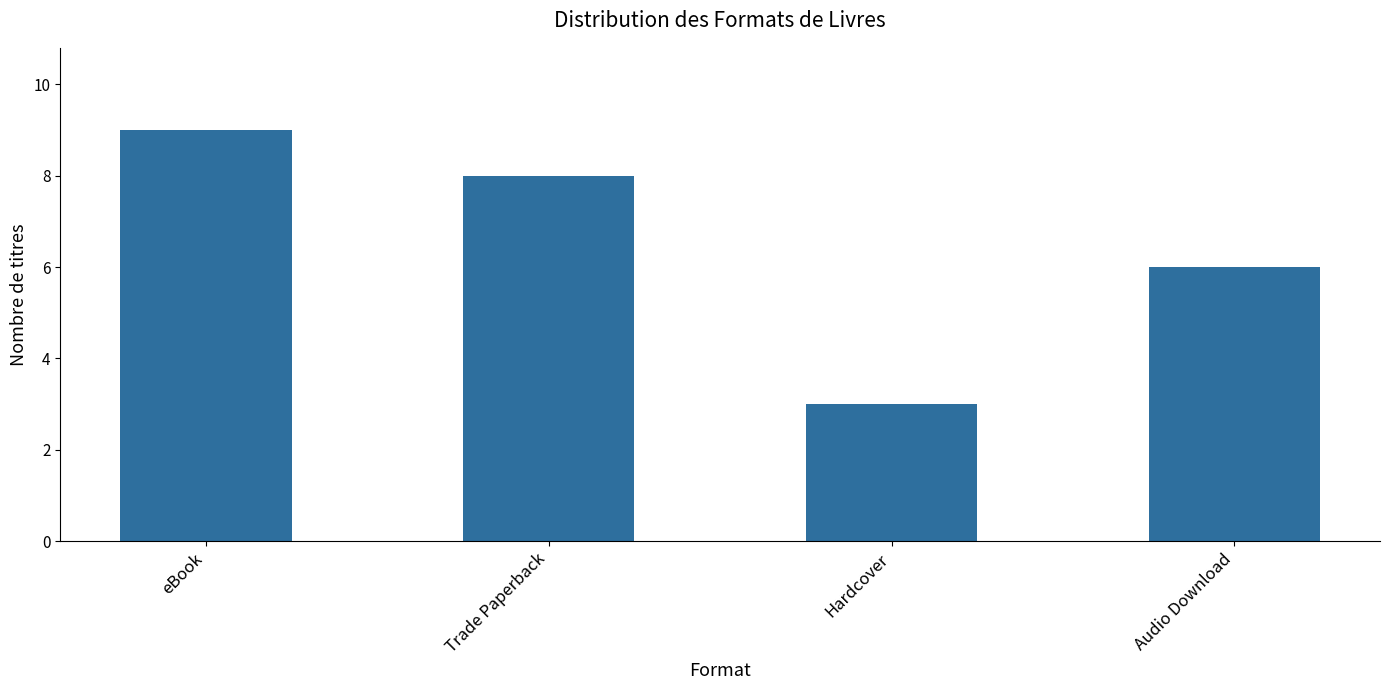

Does the chart contain stacked bars?

No